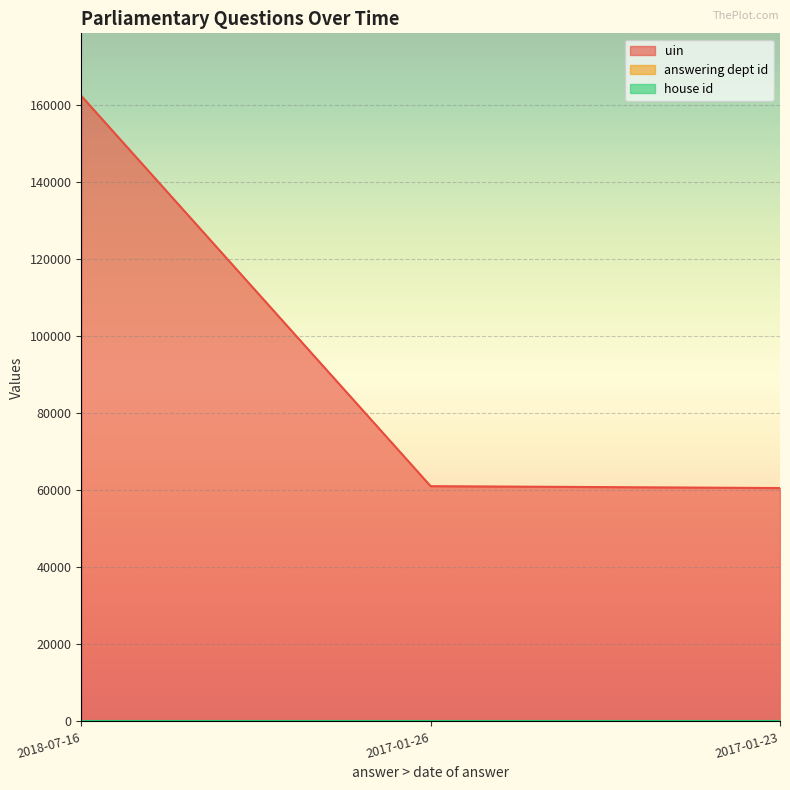

Is the value of answering dept id at 2018-07-16 greater than the value of uin at 2017-01-23?

No